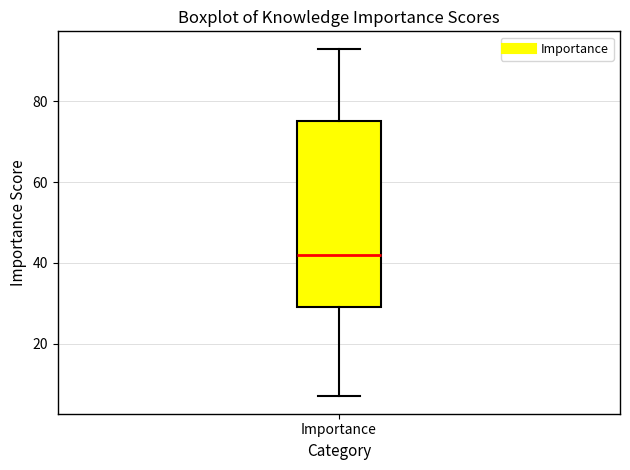

Transcribe this box plot: give where the median line is, the range the box spans, and where the two whiskers end, as read against the y-axis. The values are not printed on the chart, so give them approximately, as read against the axis.

median 42, box 30 to 76, whiskers 8 to 94